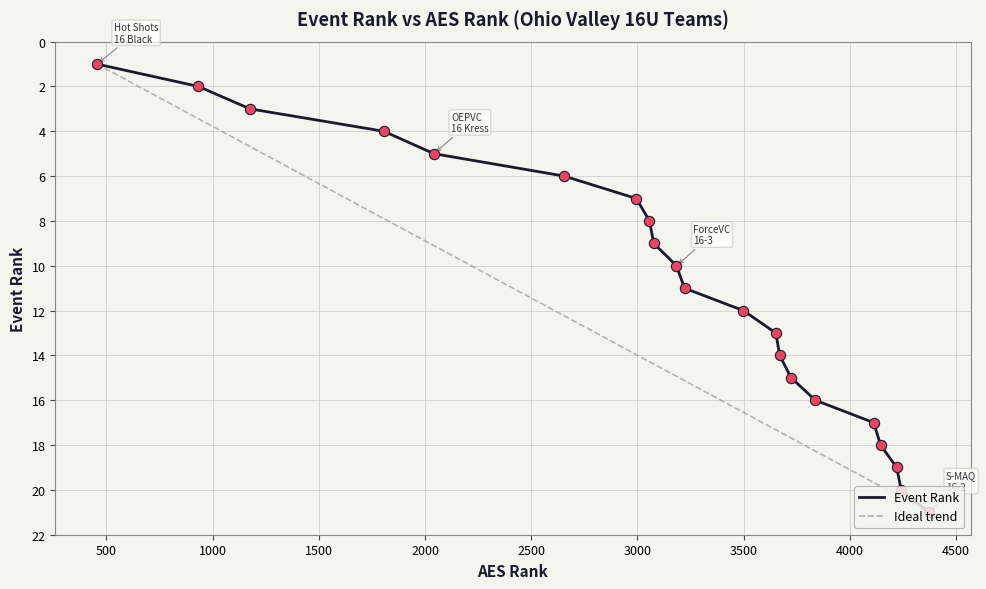

What is the ratio of the value at 3077 to the value at 4221?

0.5